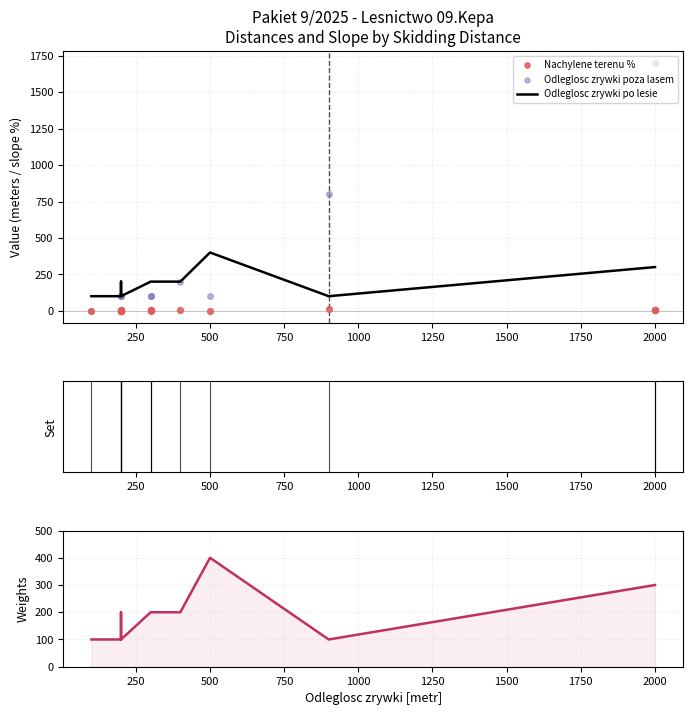

What are all the series names shown in the legend?

Odleglosc zrywki po lesie, Nachylene terenu %, Odleglosc zrywki poza lasem